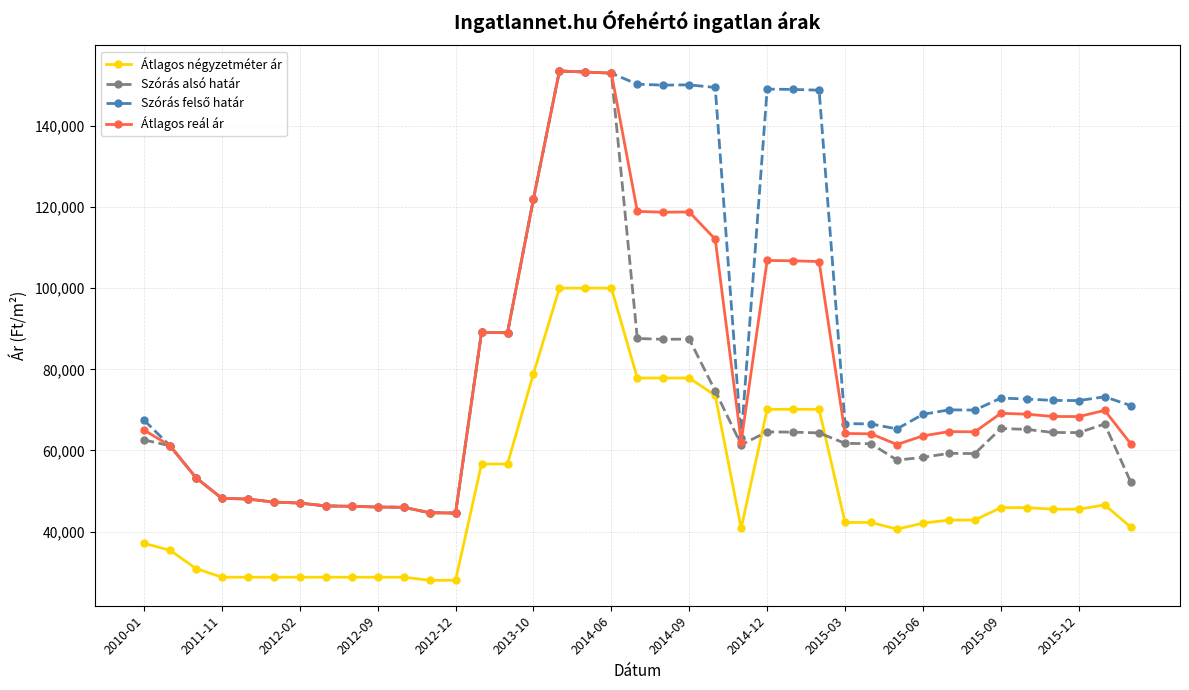

Count the number of categories in the chart.

39